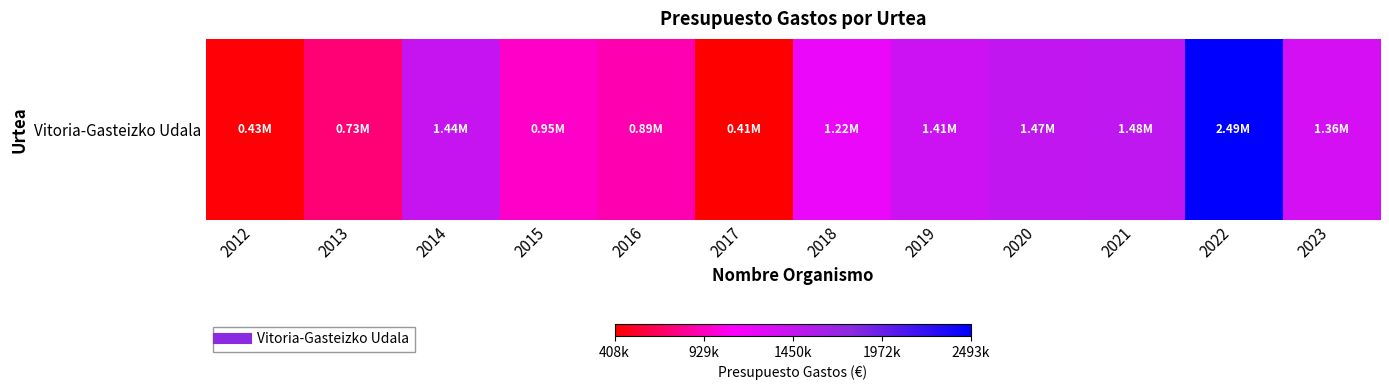

Rank the categories by value from lowest to highest.

2017, 2012, 2013, 2016, 2015, 2018, 2023, 2019, 2014, 2020, 2021, 2022